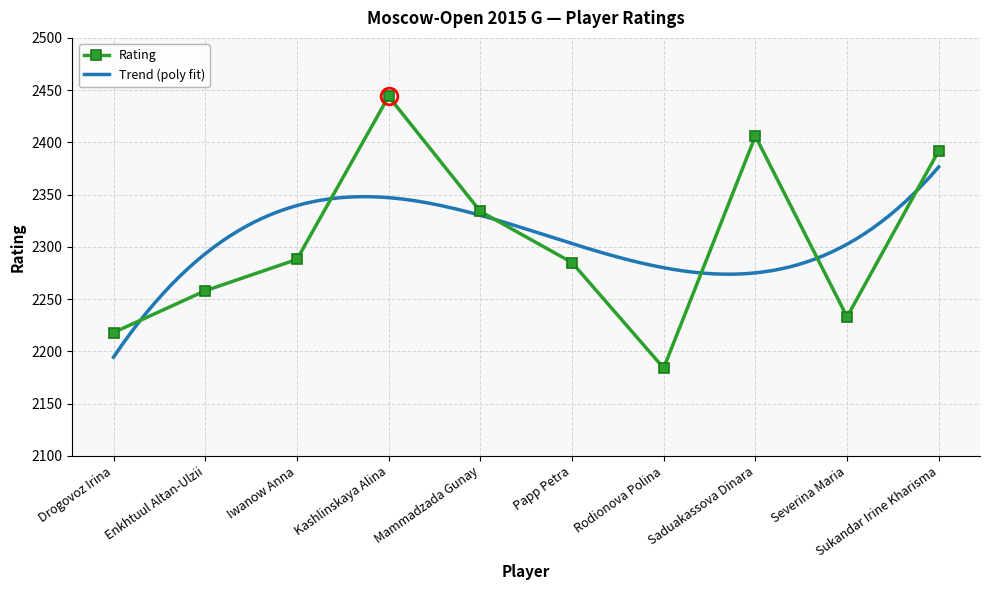

Where is the data nearest to the value 2314?

Mammadzada Gunay